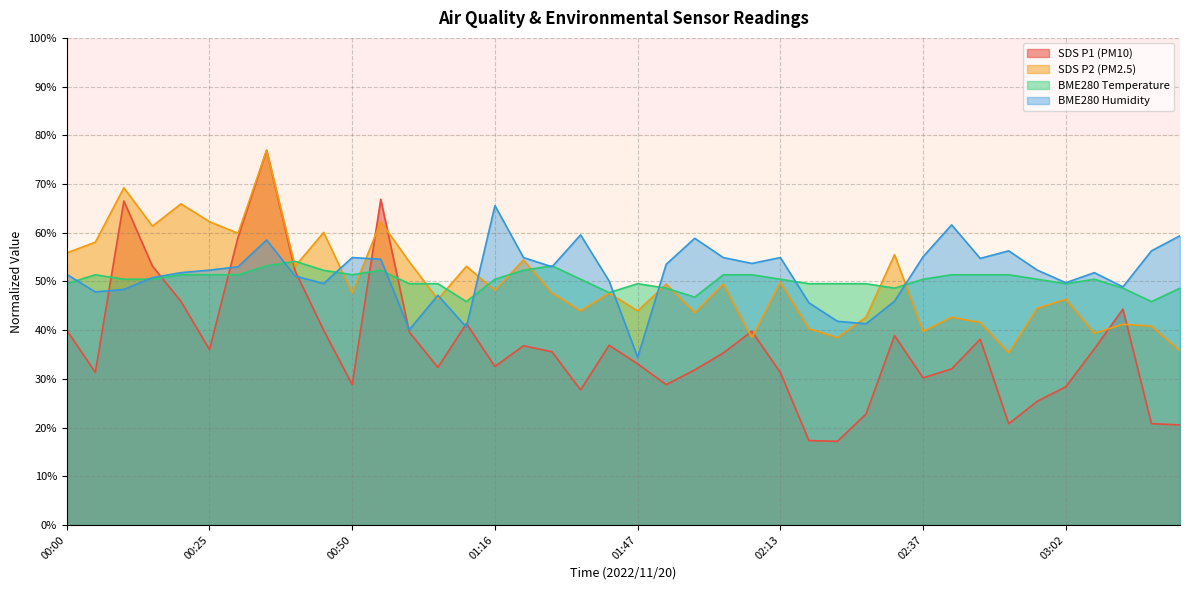

Between which two adjacent categories do BME280_temperature and BME280_humidity first intersect?

00:00 and 00:05